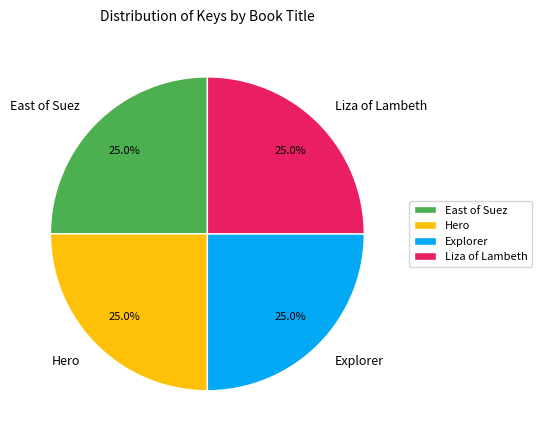

Is there a majority slice in this chart?

No